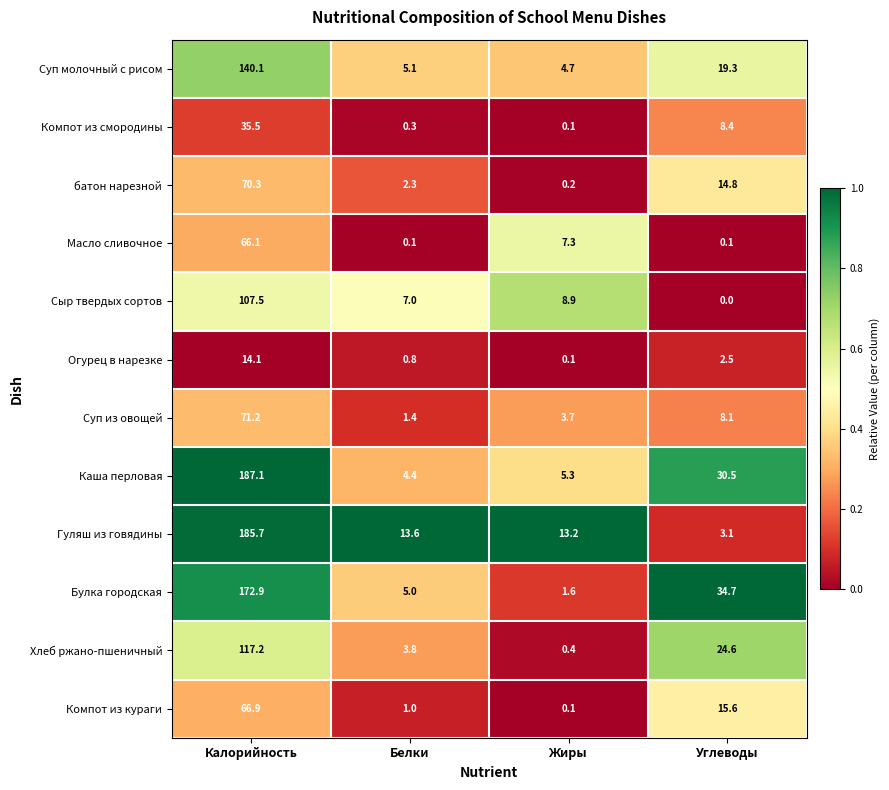

At which category is the sum across all series the highest?

Калорийность